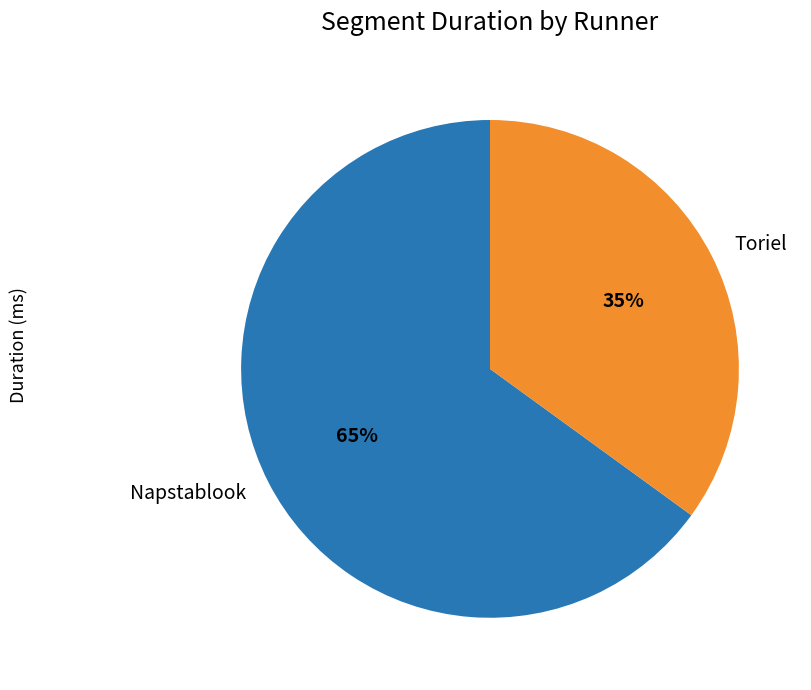

To the nearest percent, what is the average slice percentage?

50%